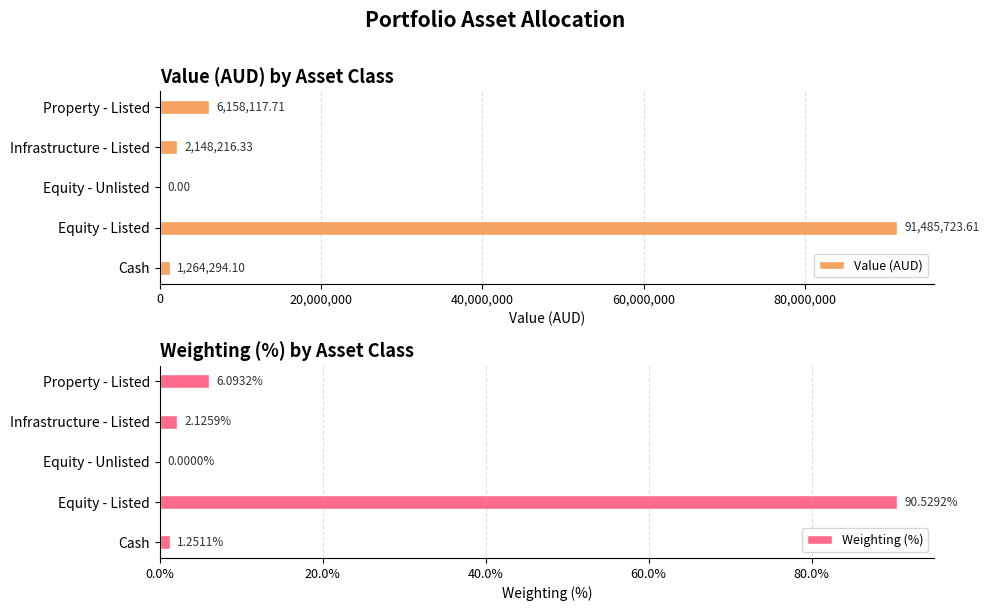

At which label is Value (AUD) closest to 45742861?

Property - Listed